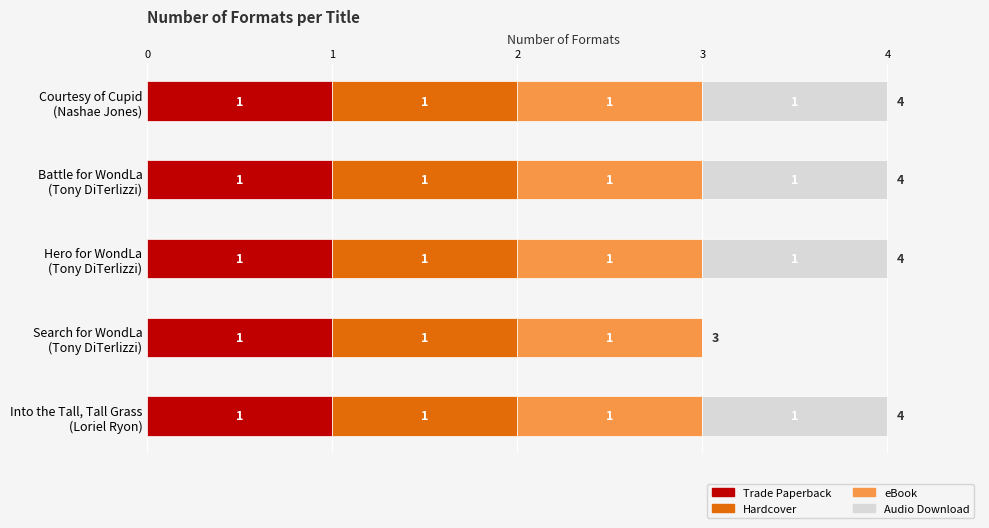

What is the sum of all Trade Paperback values?

5